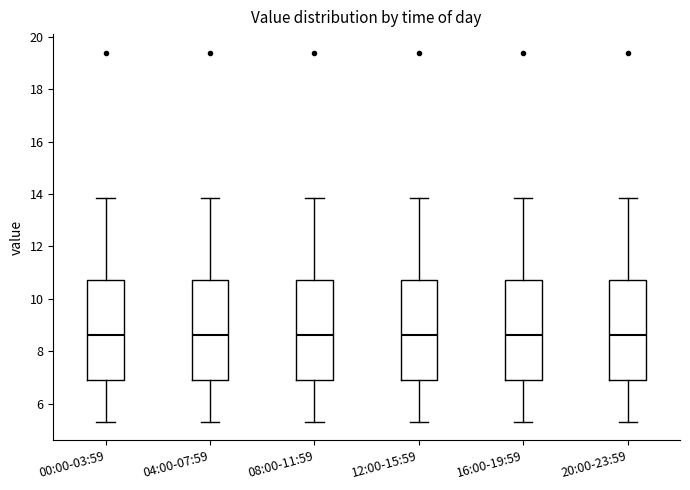

Reading left to right, read every box against the y-axis: the position of its median line, the range the box covers, and the ends of its whiskers. The values are not printed on the chart, so give them approximately, as read against the axis.

00:00-03:59: median 8.6, box 6.8 to 10.8, whiskers 5.4 to 13.8
04:00-07:59: median 8.6, box 6.8 to 10.8, whiskers 5.4 to 13.8
08:00-11:59: median 8.6, box 6.8 to 10.8, whiskers 5.4 to 13.8
12:00-15:59: median 8.6, box 6.8 to 10.8, whiskers 5.4 to 13.8
16:00-19:59: median 8.6, box 6.8 to 10.8, whiskers 5.4 to 13.8
20:00-23:59: median 8.6, box 6.8 to 10.8, whiskers 5.4 to 13.8